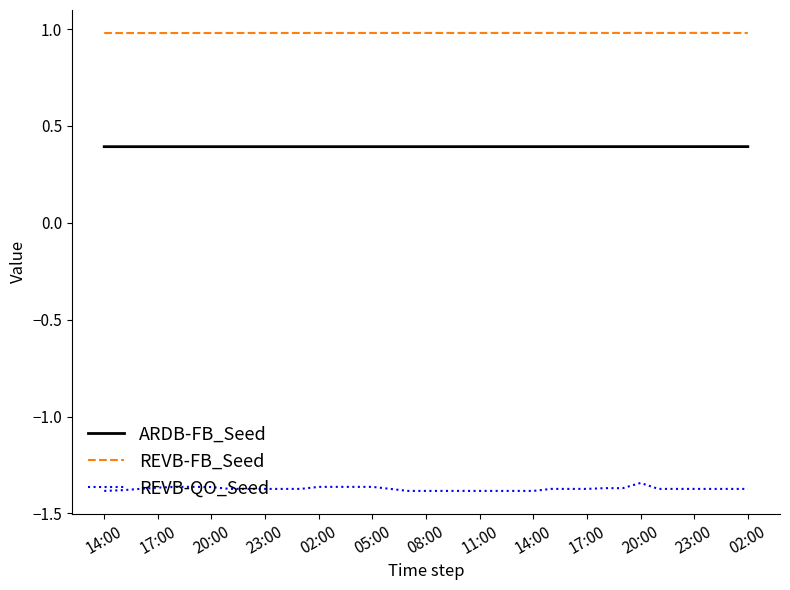

Which series has the largest total across all categories?

REVB-FB_Seed